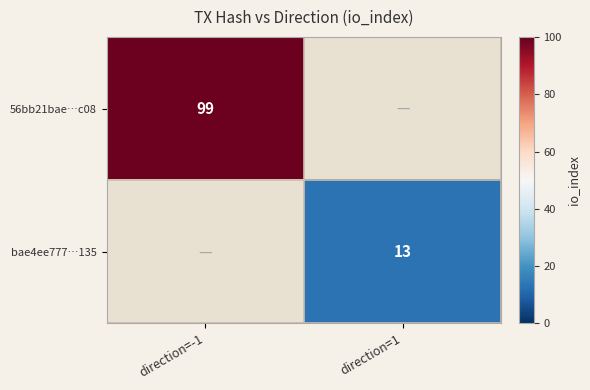

The 56bb21bae…c08 series shows 139 at direction=-1. True or false?

False